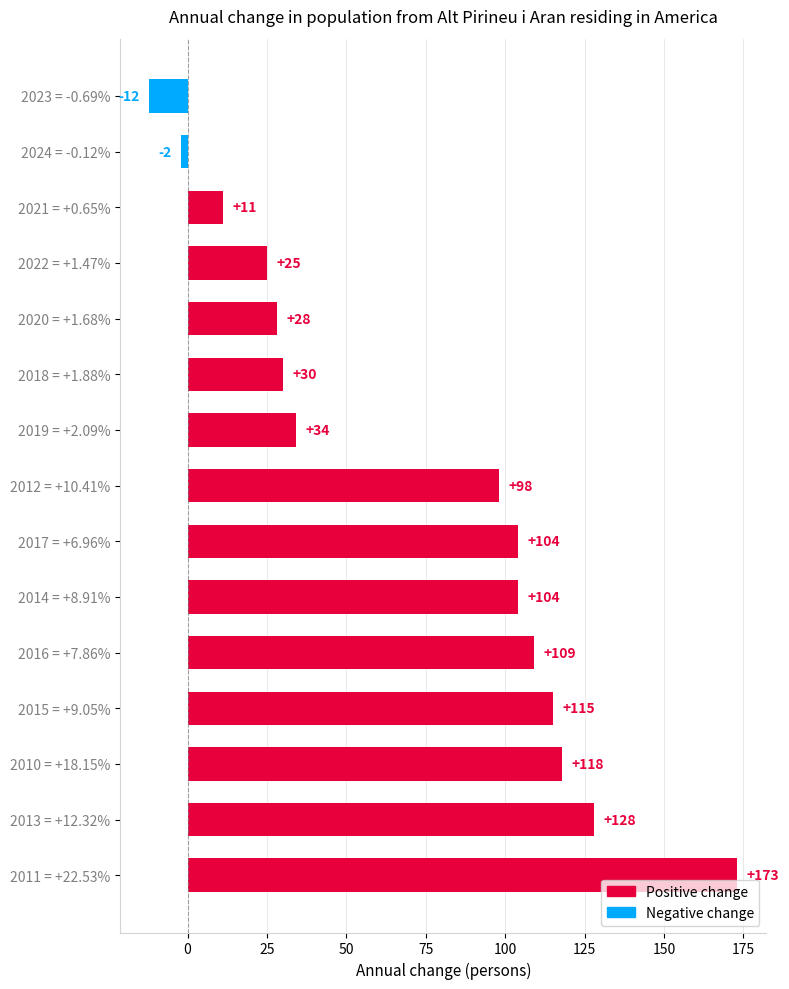

What is the difference between the values at 2015 = +9.05% and 2010 = +18.15%?

3